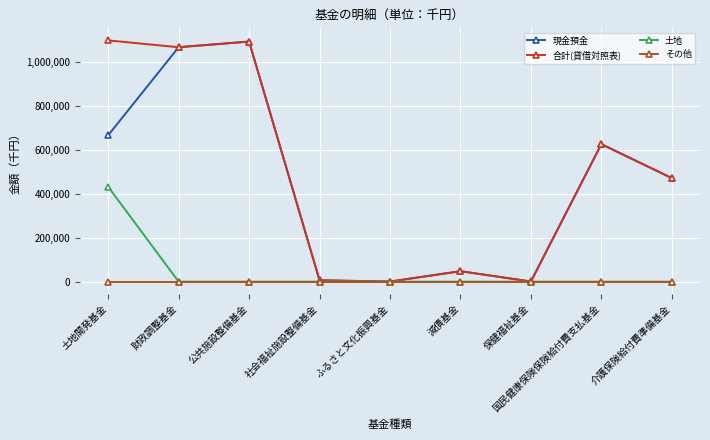

What is the total value across all series at 国民健康保険保険給付費支払基金?

1252138